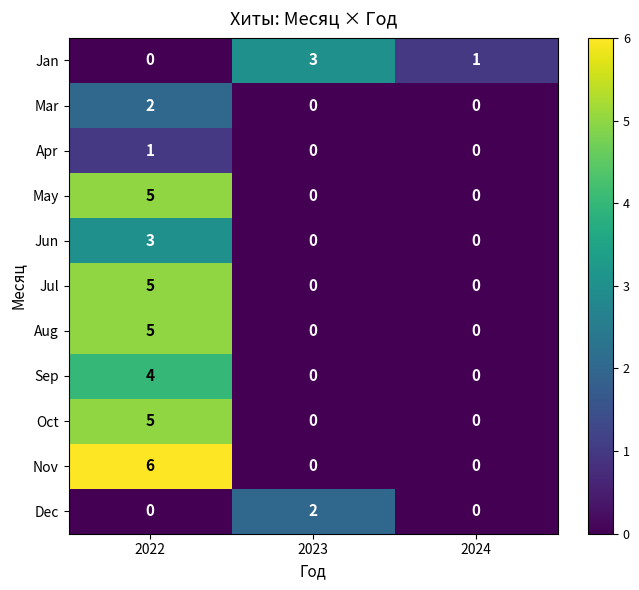

Which series has the widest spread of values?

Nov